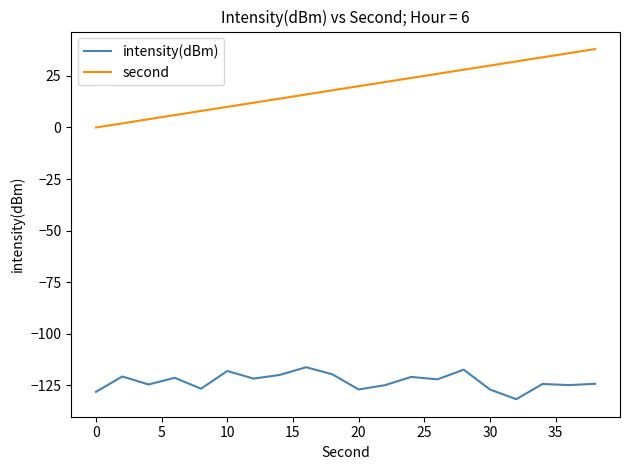

Does the chart display data point markers on the line(s)?

No